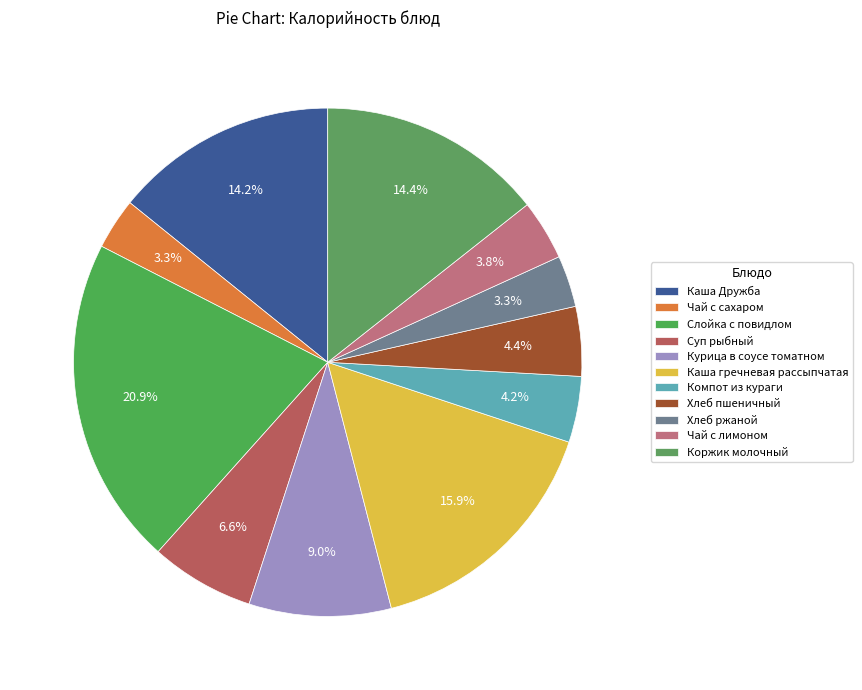

How many segments does this pie chart have?

11